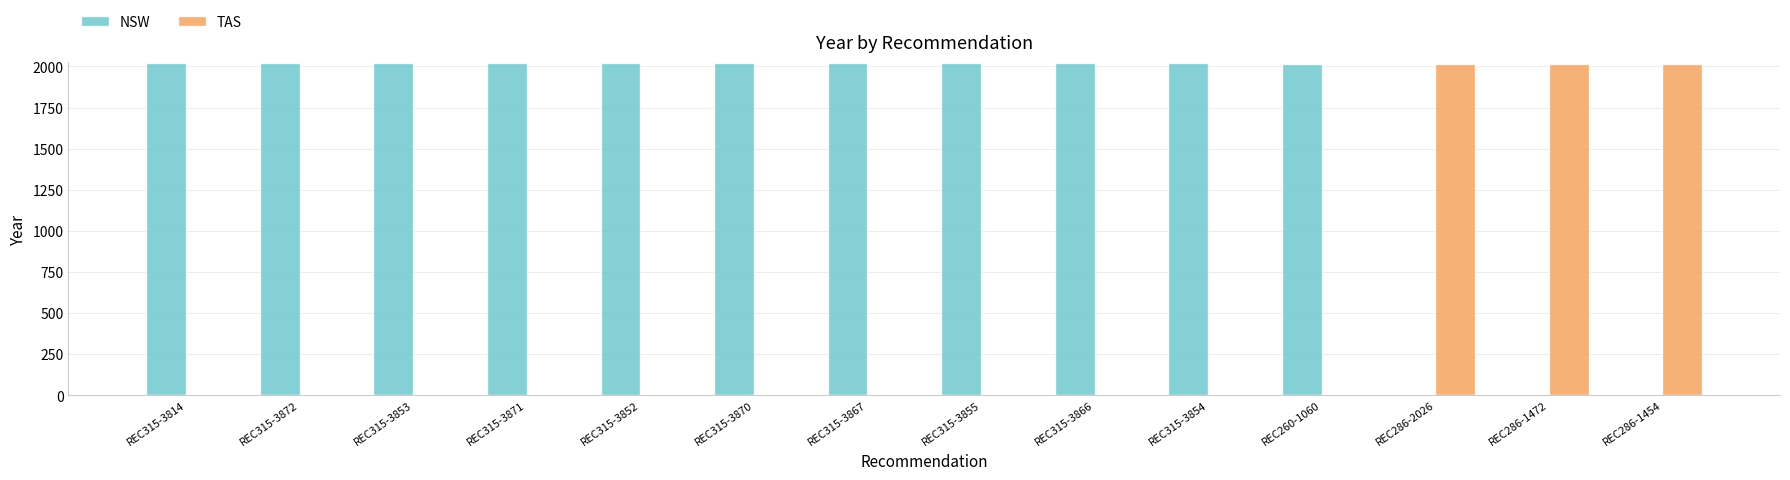

What is the maximum value for NSW?

2020